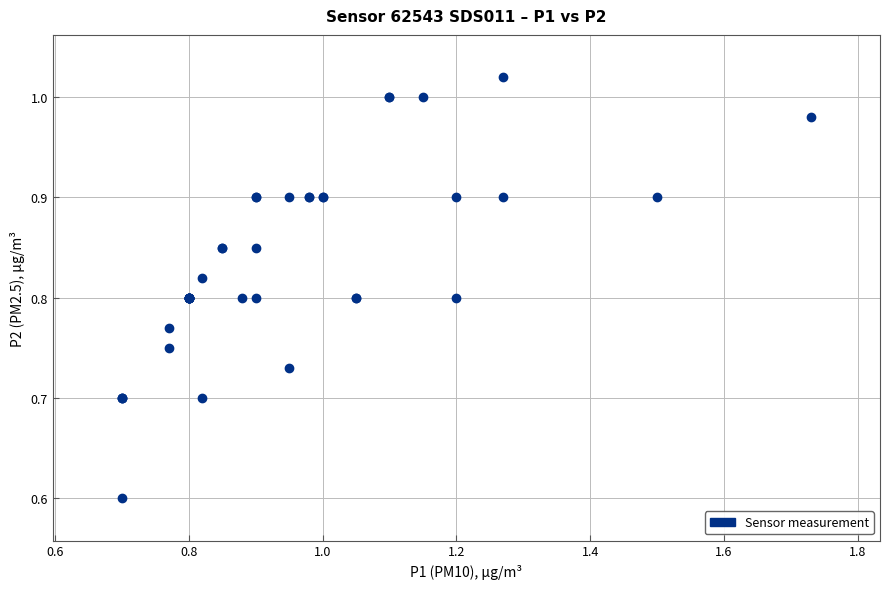

What Y value in the scatter plot is closest to 0?

0.6